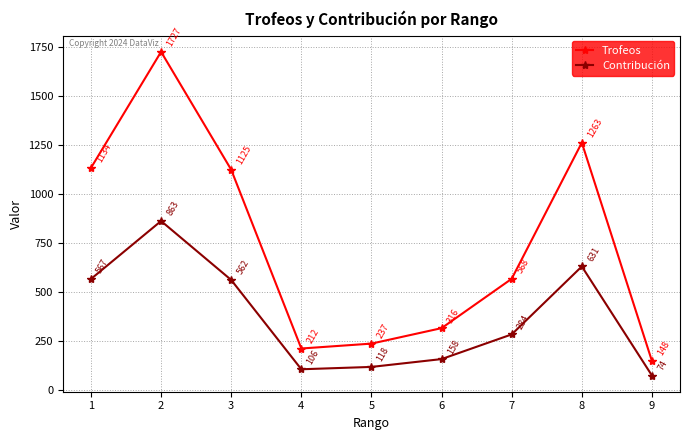

How many lines are shown in the chart?

2